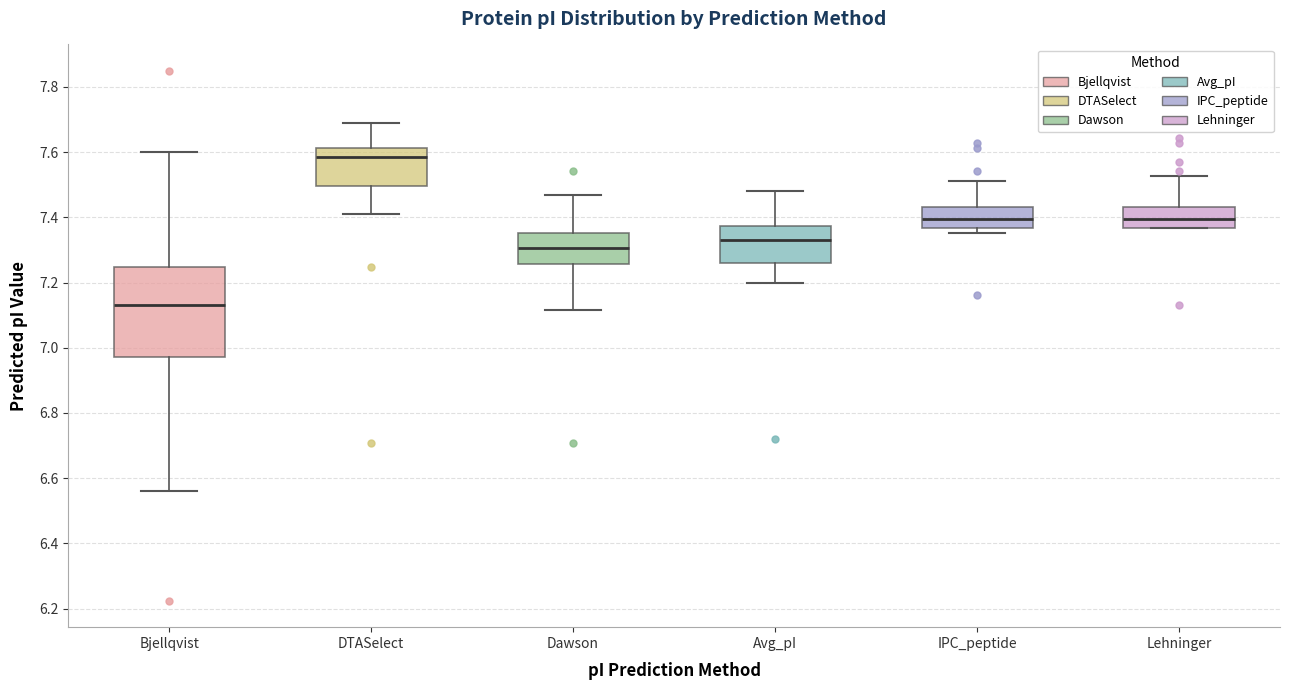

Where does the lower whisker of the box for Dawson end on the y-axis? The values are not printed on the chart, so give them approximately, as read against the axis.

7.12